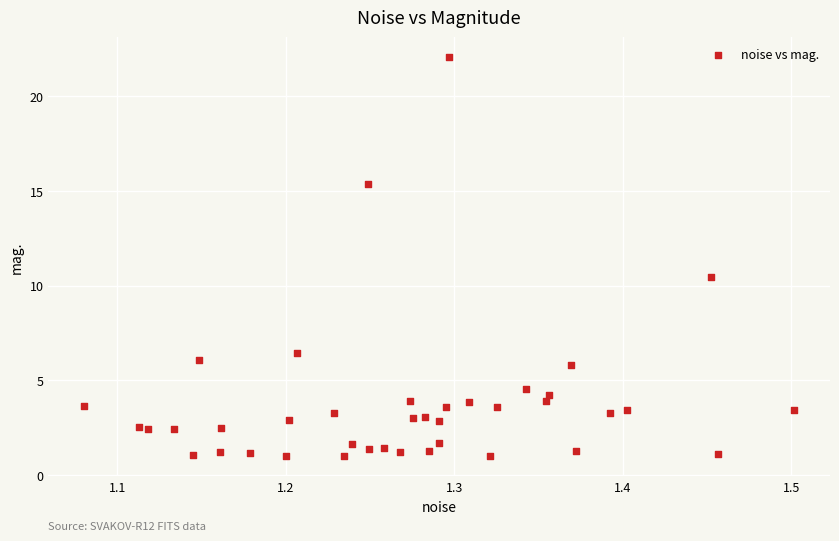

What is the range of Y values (max minus min)?

21.1